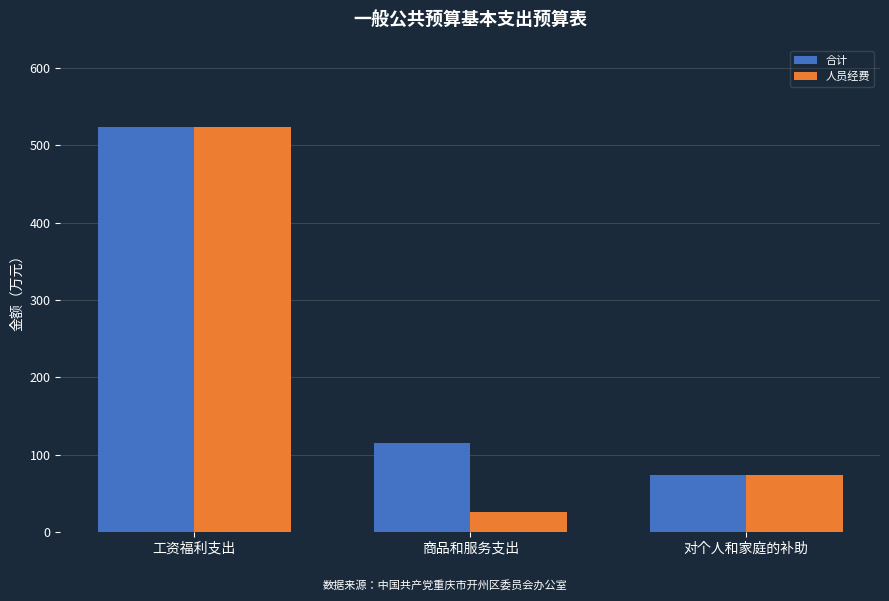

Rank the categories by 人员经费 value from highest to lowest.

工资福利支出, 对个人和家庭的补助, 商品和服务支出